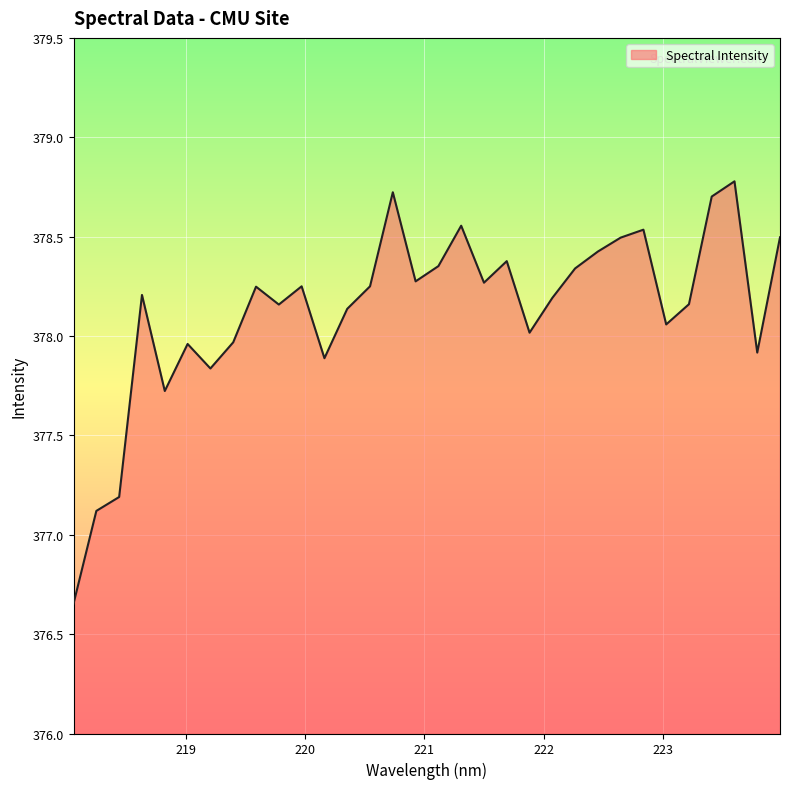

At which category does the chart reach its minimum across all series?

218.0596